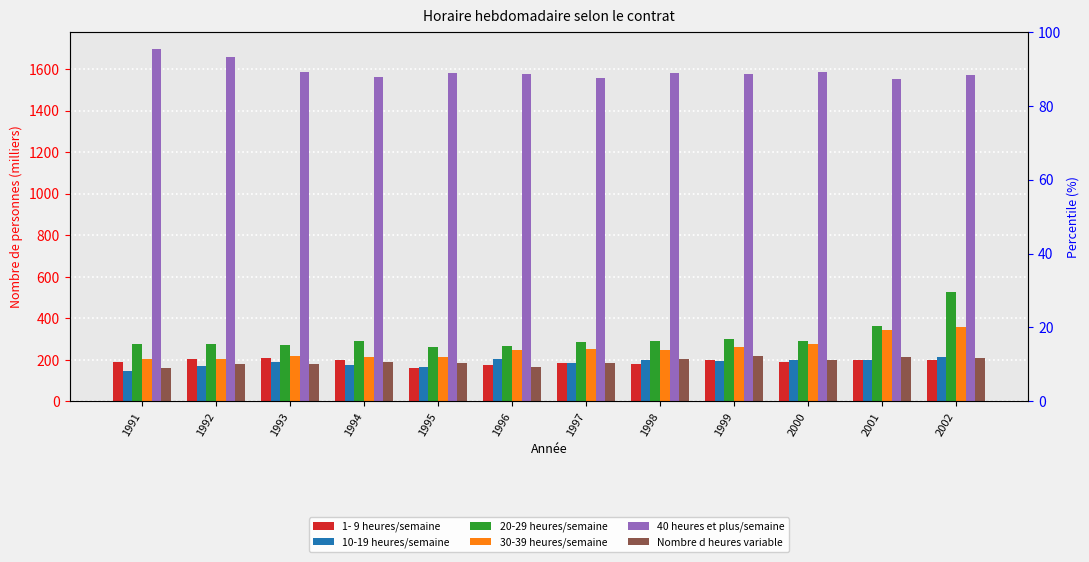

Reading left to right, transcribe all the data shown in this chart.

1- 9 heures/semaine: 1991=191.6	1992=201.9	1993=207.0	1994=201.4	1995=160.5	1996=174.3	1997=182.7	1998=180.2	1999=199.4	2000=188.7	2001=200.3	2002=197.7
10-19 heures/semaine: 1991=148.6	1992=168.7	1993=189.2	1994=176.1	1995=165.8	1996=205.5	1997=186.4	1998=197.7	1999=195.3	2000=199.9	2001=197.7	2002=211.5
20-29 heures/semaine: 1991=274.7	1992=277.7	1993=269.9	1994=290.0	1995=260.6	1996=266.8	1997=288.2	1998=289.4	1999=302.5	2000=288.5	2001=365.3	2002=527.5
30-39 heures/semaine: 1991=204.8	1992=206.4	1993=219.4	1994=212.8	1995=213.2	1996=246.1	1997=252.8	1998=249.2	1999=262.3	2000=276.1	2001=345.3	2002=360.1
40 heures et plus/semaine: 1991=1694.6	1992=1657.2	1993=1586.4	1994=1563.5	1995=1582.1	1996=1576.7	1997=1557.4	1998=1583.1	1999=1576.1	2000=1585.2	2001=1550.0	2002=1569.2
Nombre d heures variable: 1991=162.7	1992=178.9	1993=181.0	1994=191.0	1995=185.4	1996=167.0	1997=184.3	1998=203.3	1999=218.1	2000=200.2	2001=213.9	2002=208.6